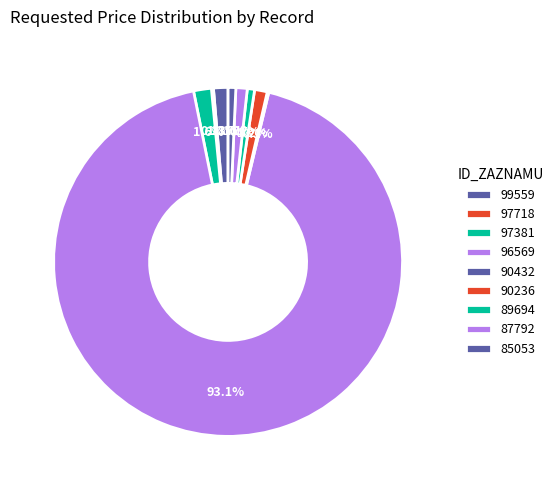

What is the largest slice in the pie chart?

96569